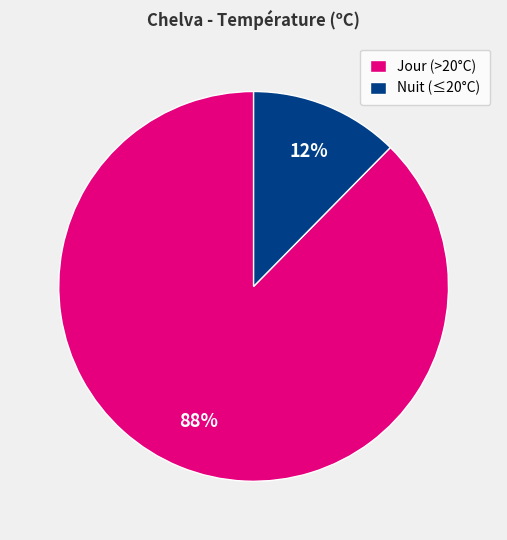

Which has a higher value, Nuit (≤20°C) or Jour (>20°C)?

Jour (>20°C)